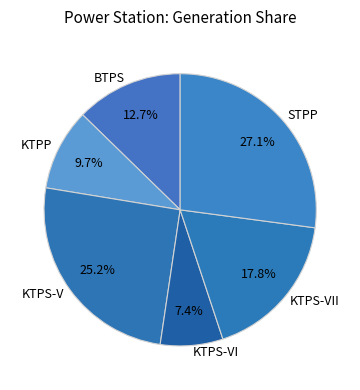

Rank the categories by value from highest to lowest.

STPP, KTPS-V, KTPS-VII, BTPS, KTPP, KTPS-VI